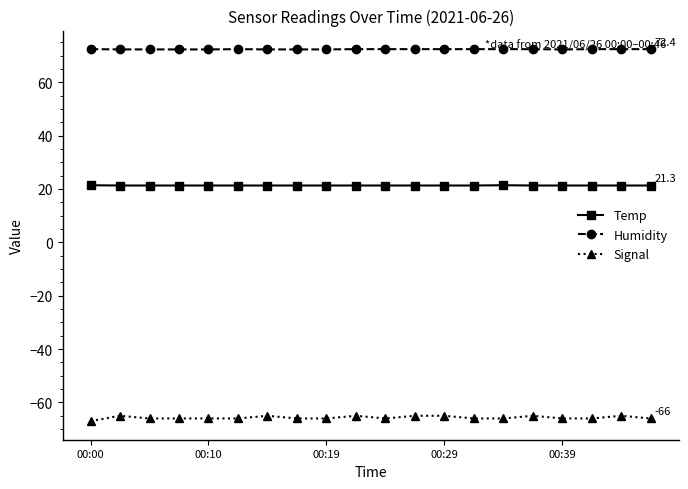

List the series in order of their peak value, highest first.

Humidity, Temp, Signal